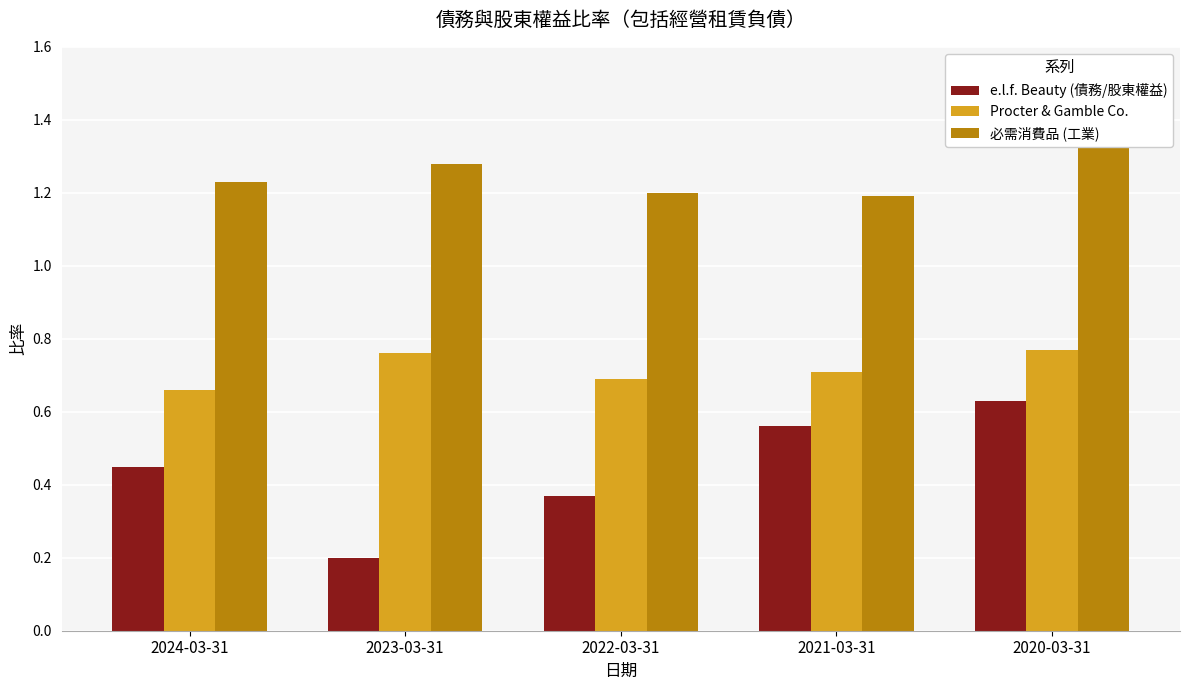

How many bars are there in each group?

3